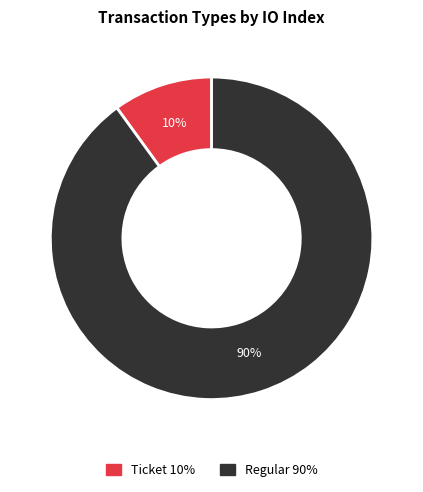

To the nearest percent, what is the combined percentage of Regular and Ticket?

100%